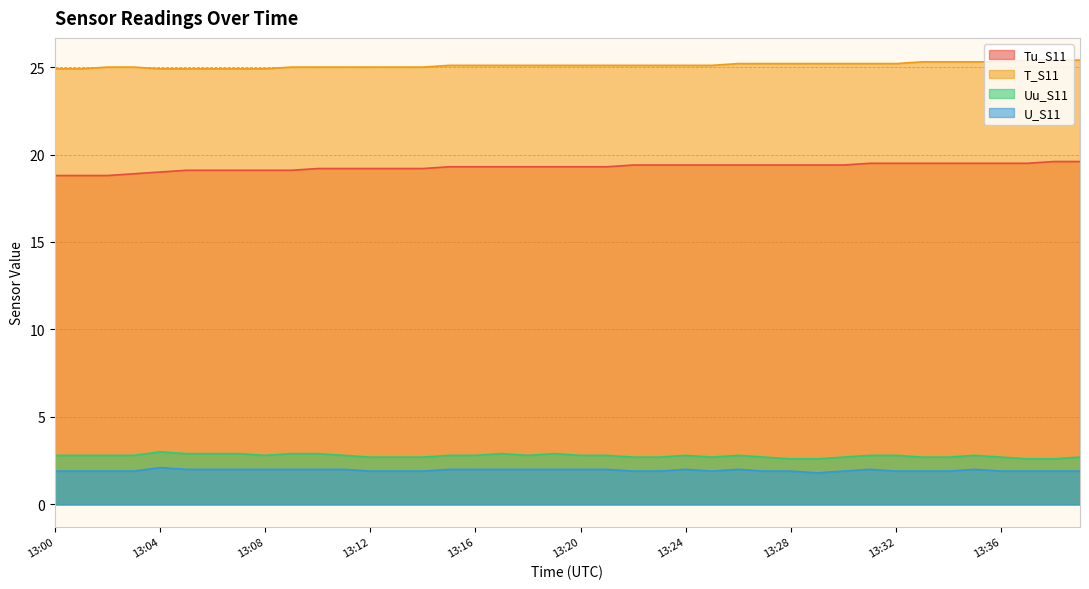

Is it true that T_S11 equals 37.8 at 13:18?

False